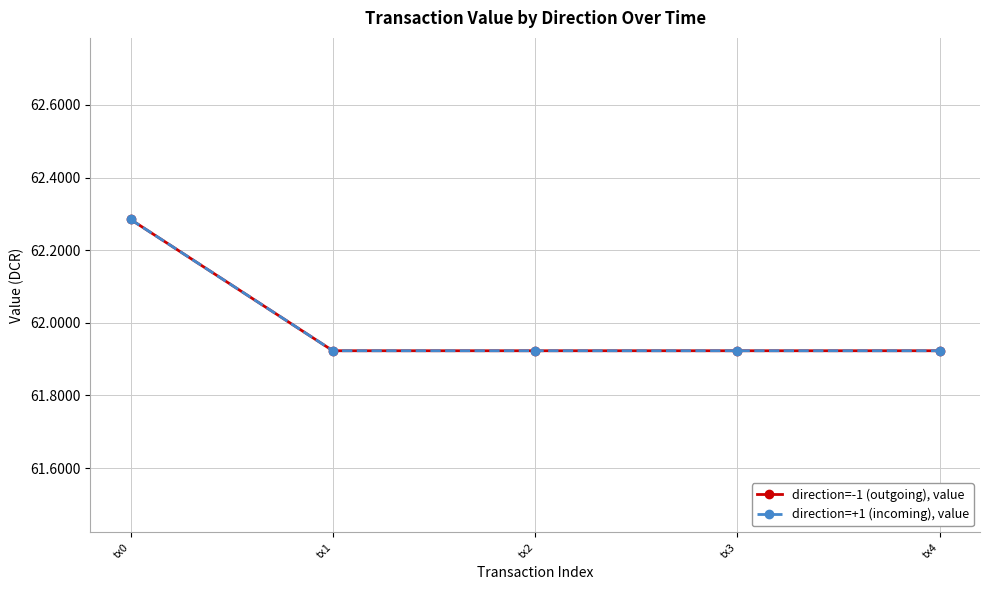

Does the chart have visible grid lines?

Yes